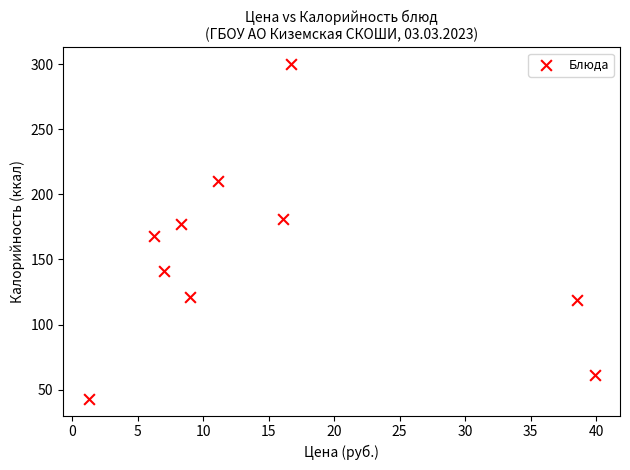

What Y value in the scatter plot is closest to 171?

168